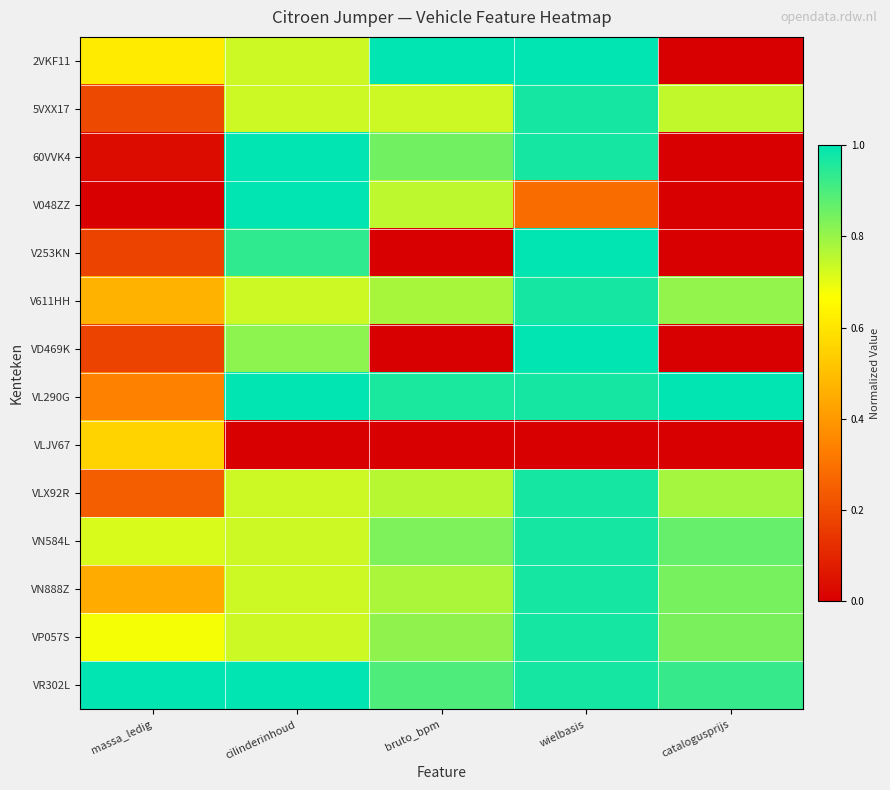

Which series changed the most between cilinderinhoud and catalogusprijs?

60VVK4